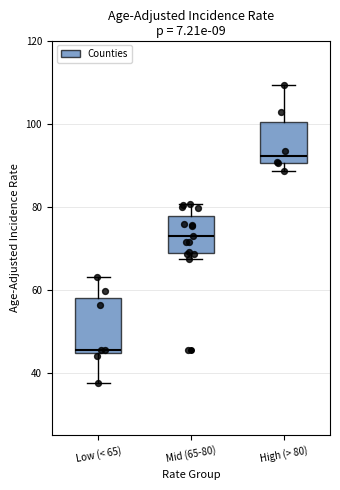

Reading left to right, read every box against the y-axis: the position of its median line, the range the box covers, and the ends of its whiskers. The values are not printed on the chart, so give them approximately, as read against the axis.

Low (< 65): median 46, box 44 to 58, whiskers 38 to 64
Mid (65-80): median 74, box 68 to 78, whiskers 68 (just below the box's lower edge) to 80
High (> 80): median 92, box 90 to 100, whiskers 88 to 110